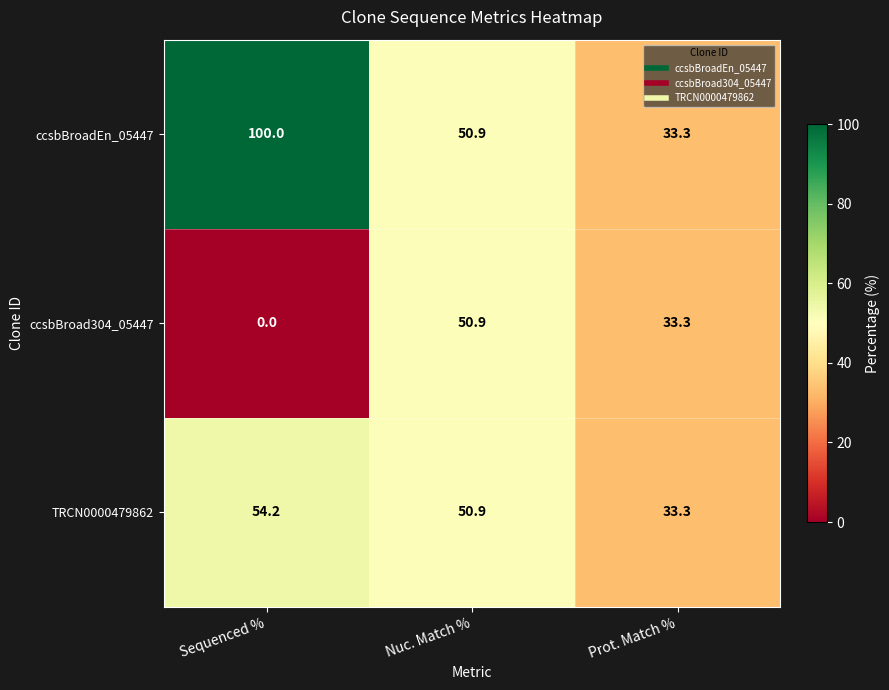

Rank the series by their maximum value, from highest to lowest.

ccsbBroadEn_05447, TRCN0000479862, ccsbBroad304_05447